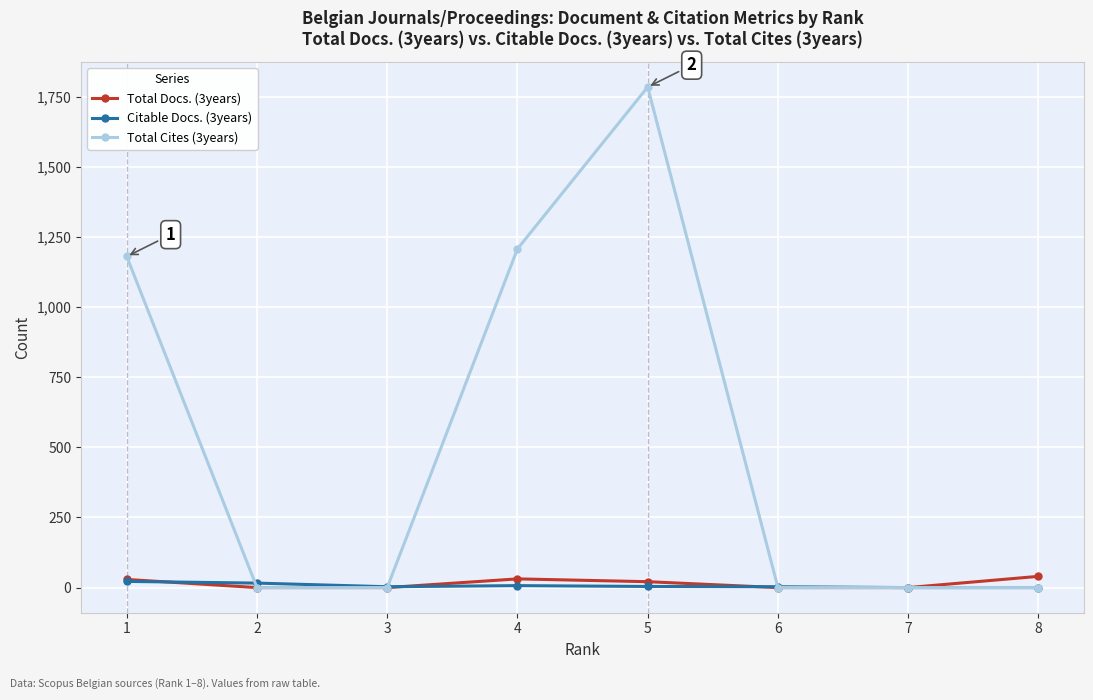

Which series has the largest range (max minus min)?

Total Cites (3years)